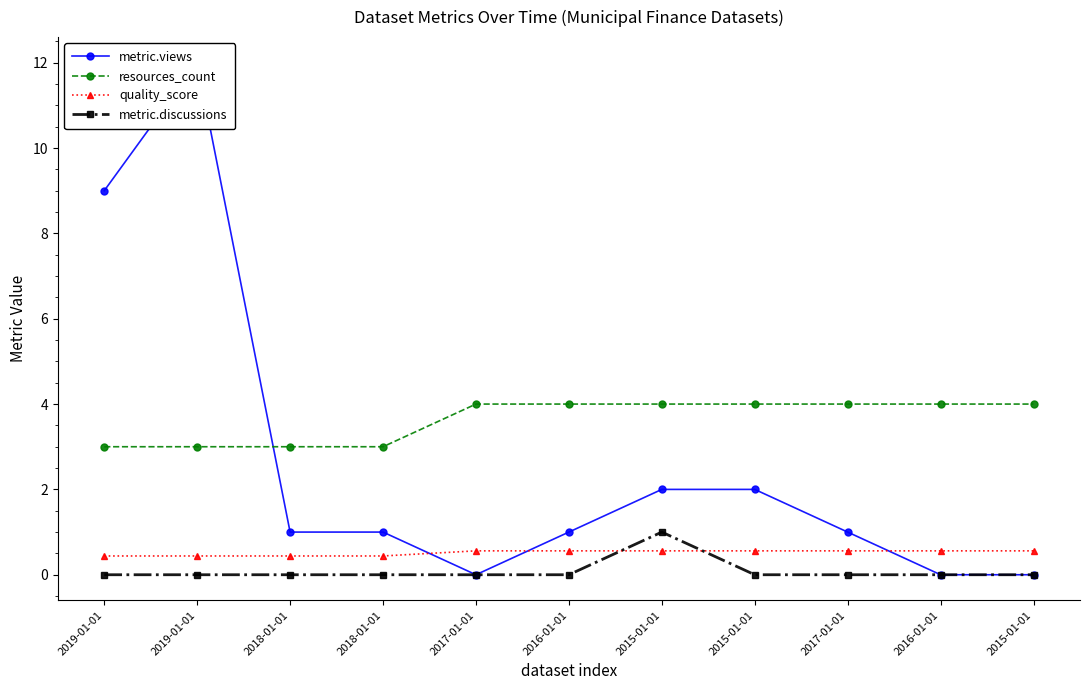

Which label corresponds to the smallest value in the chart?

2017-01-01